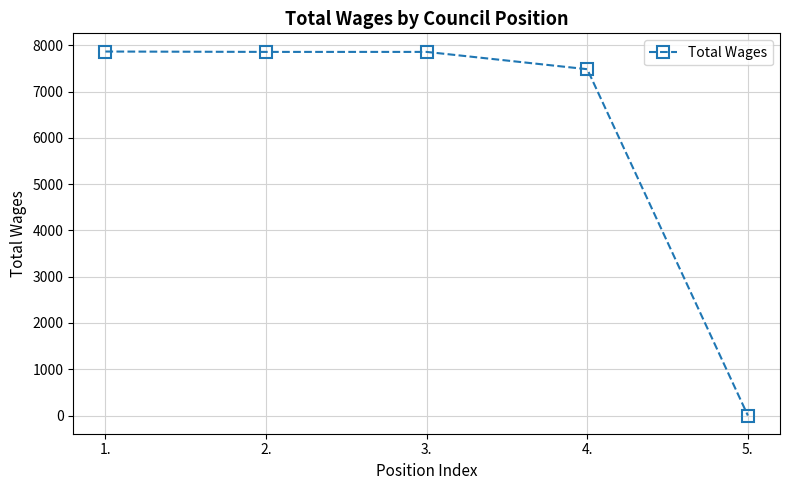

What is the average value?

6215